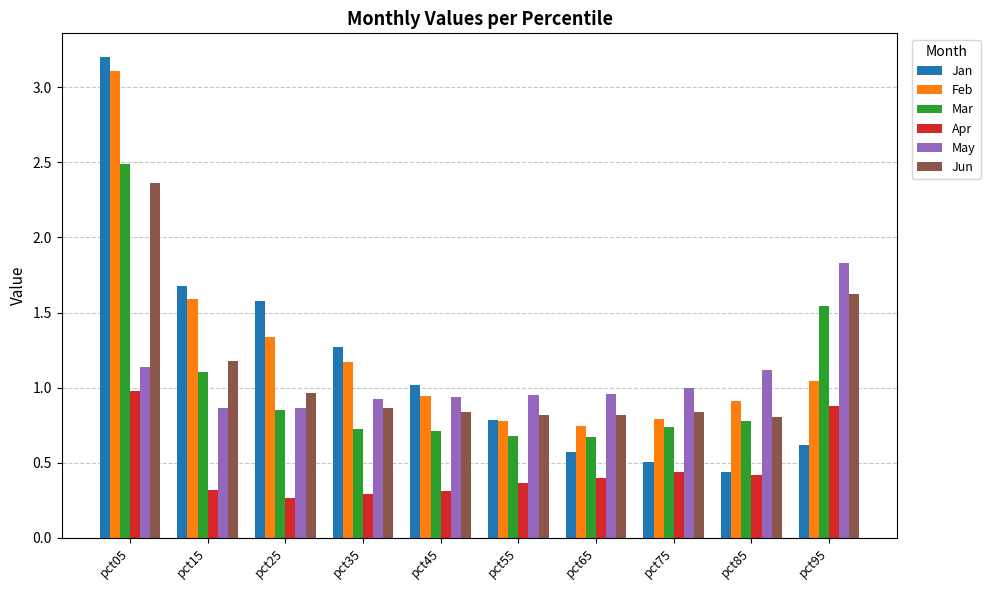

True or false: Jan has a value of 0.2 at pct65.

False